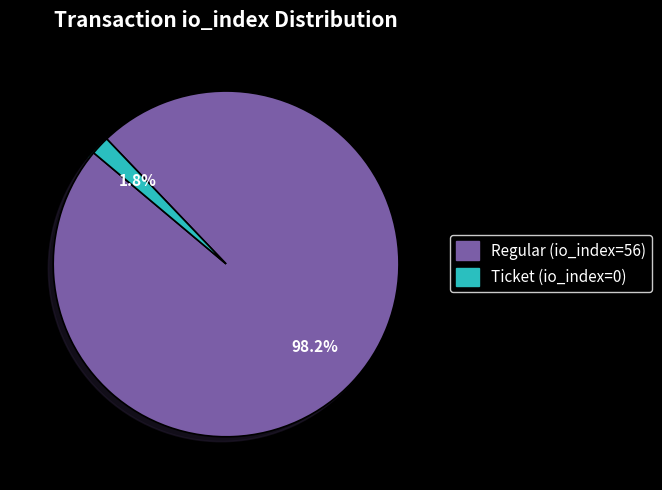

To the nearest percent, what is the difference between the Ticket (io_index=0) and Regular (io_index=56) slice percentages?

96%